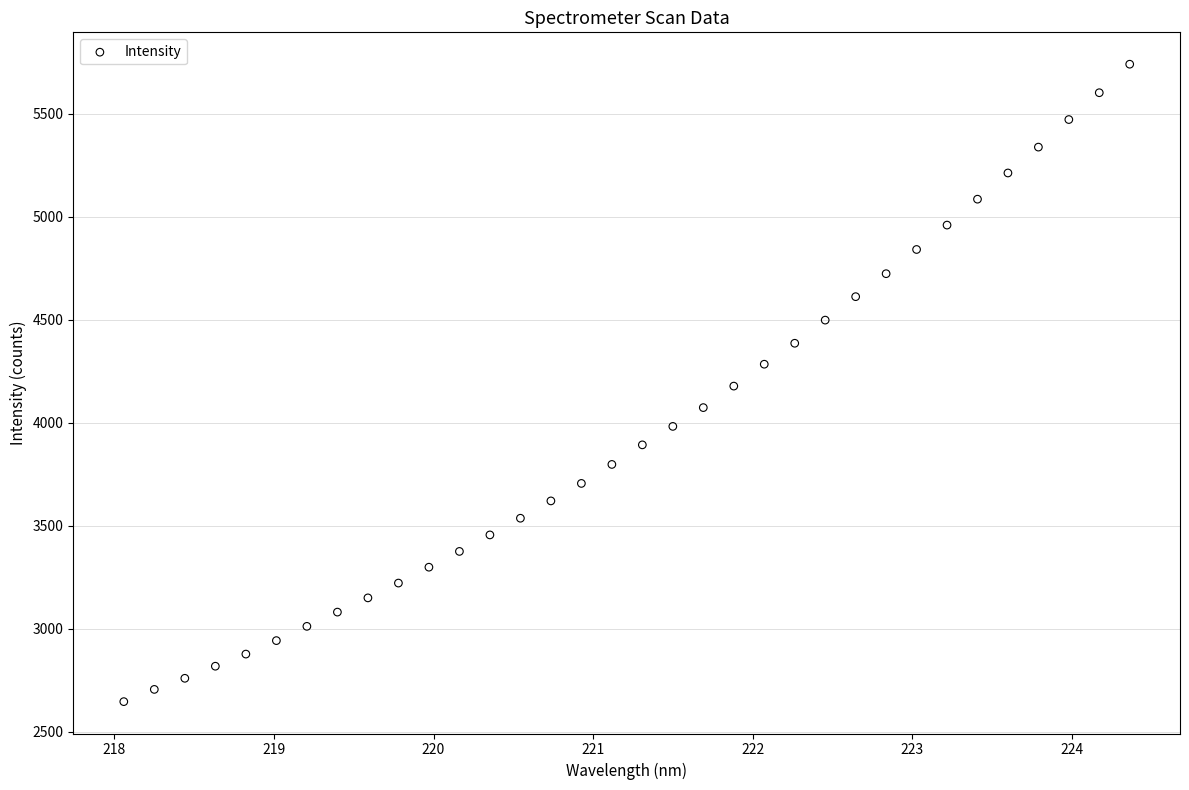

What is the range of X values (max minus min)?

6.3